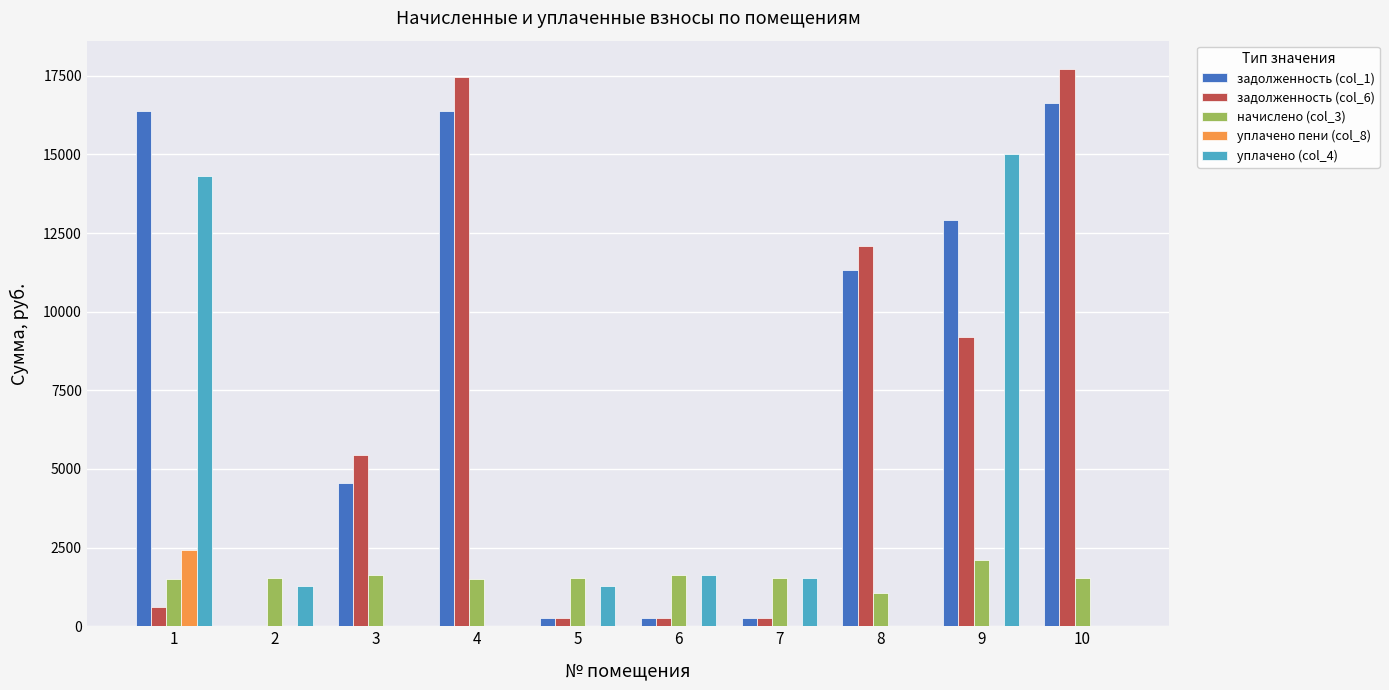

What is the total value across all series at 9?

39222.3